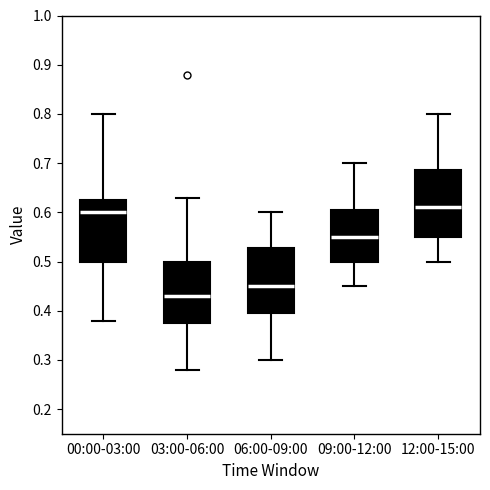

Which box's median line is the highest?

12:00-15:00